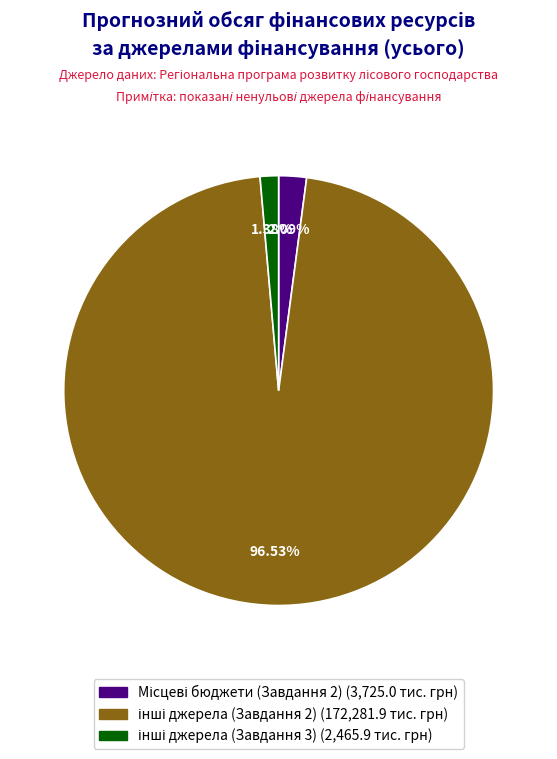

Does any single category account for the majority?

Yes